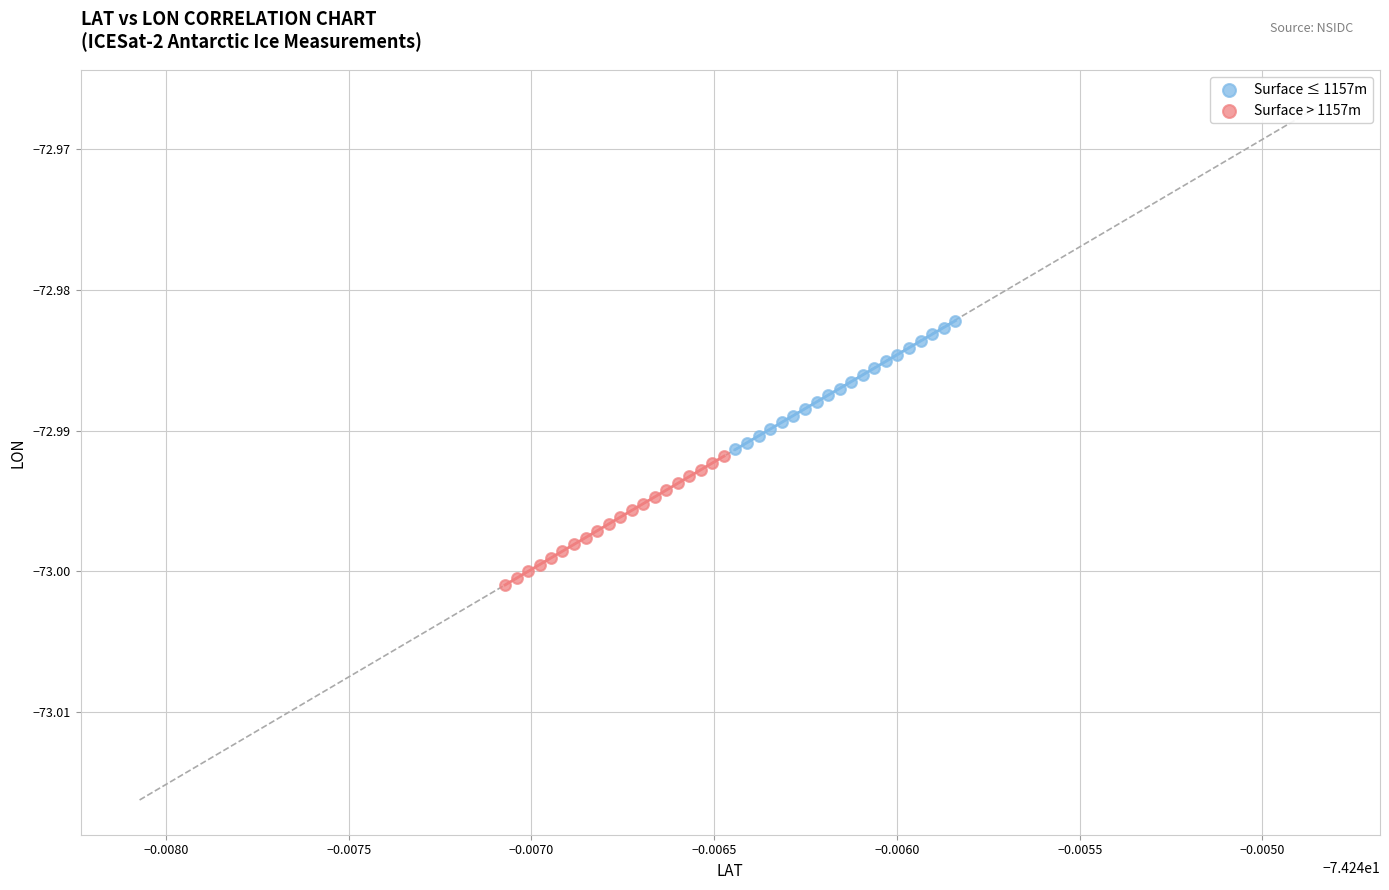

Which series reaches the minimum Y coordinate?

Surface > 1157m